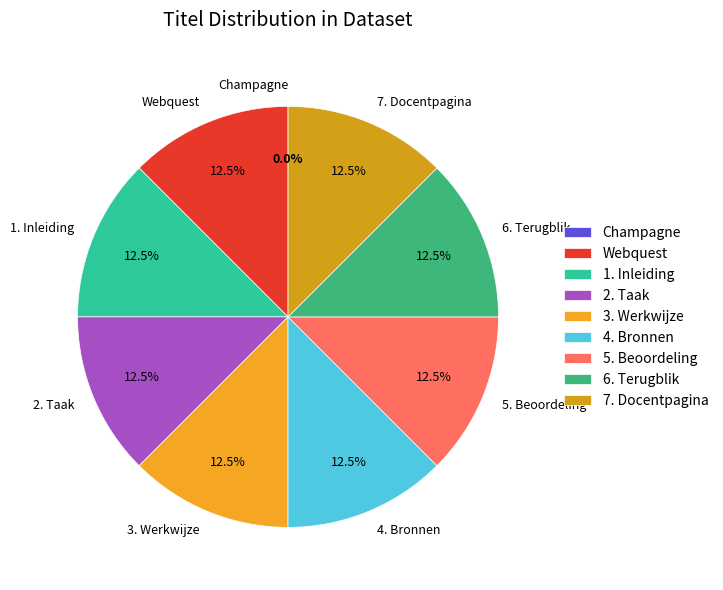

Approximately how many times larger is the value at Webquest compared to 2. Taak?

1.0